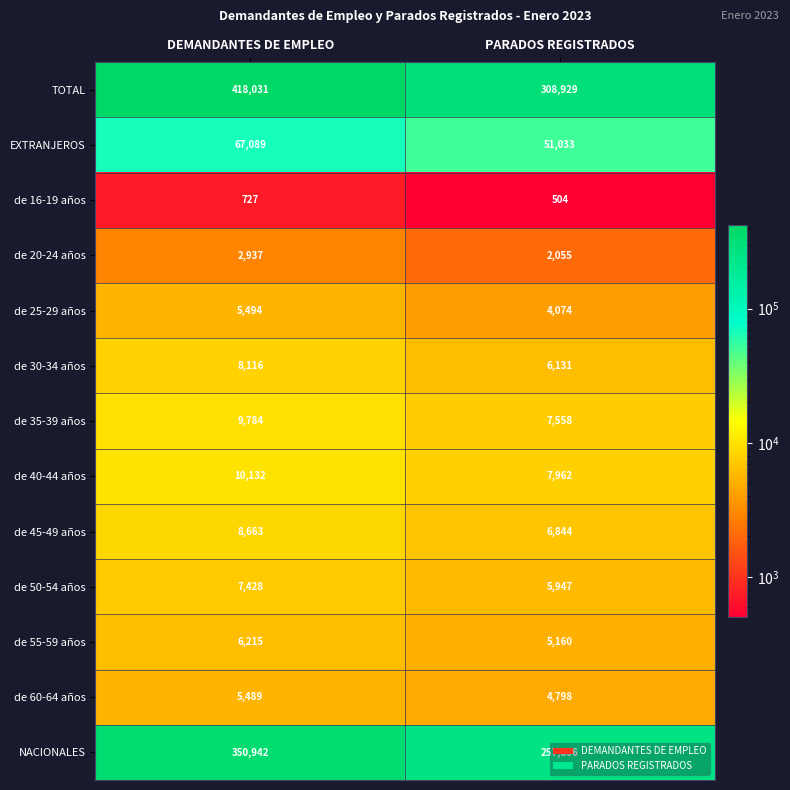

What is the sum of all de 16-19 años values?

1231